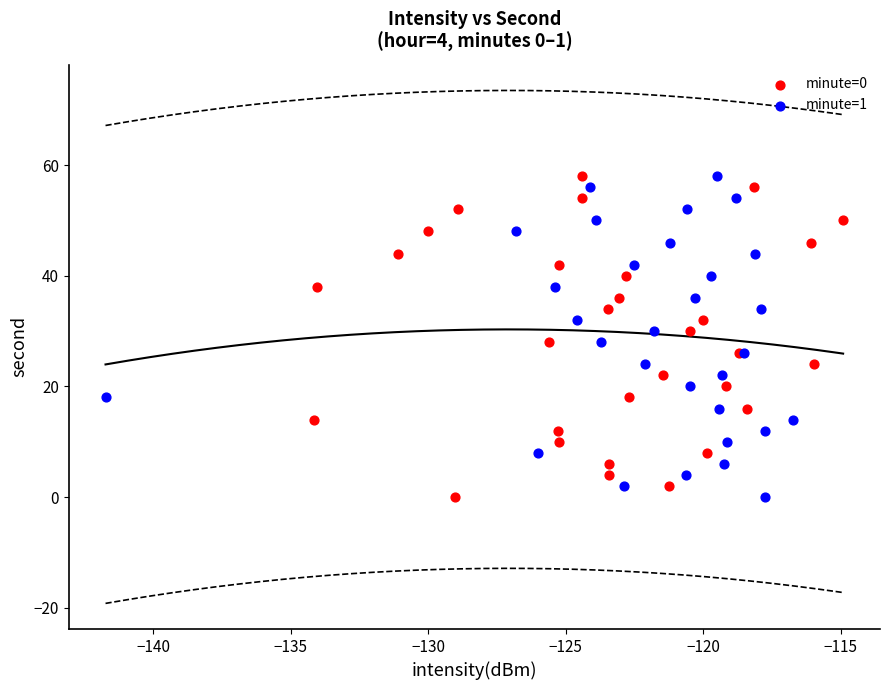

What are all the series names shown in the legend?

minute=0, minute=1